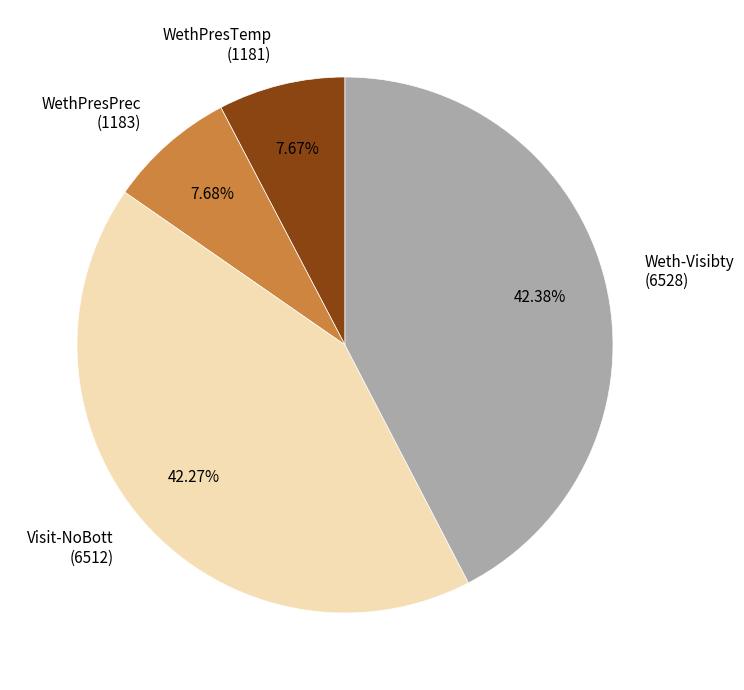

Between Visit-NoBott (6512) and WethPresPrec (1183), which is larger?

Visit-NoBott (6512)